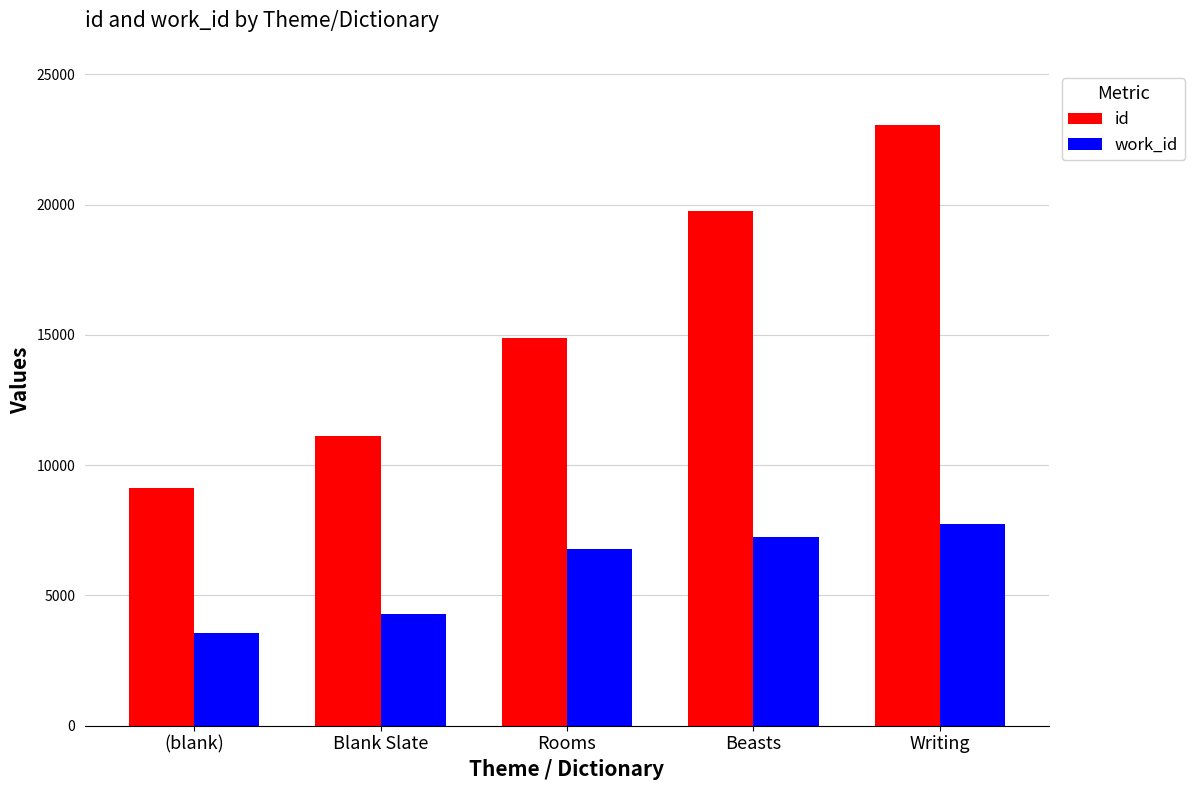

What is the maximum value shown in the chart?

23041